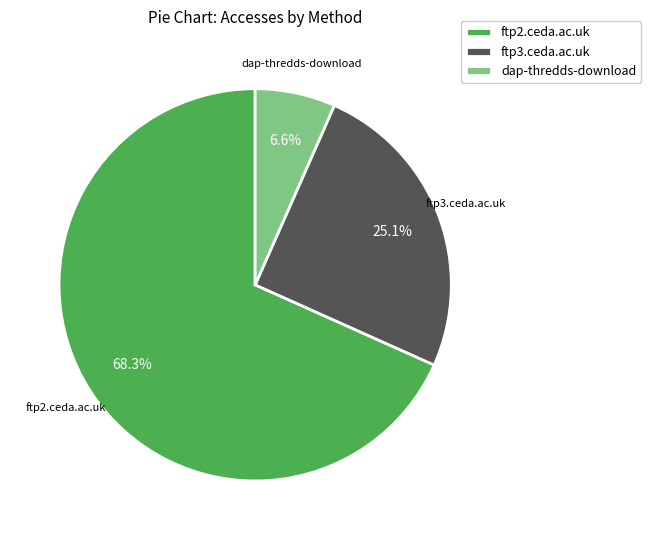

What percentage do dap-thredds-download and ftp2.ceda.ac.uk together represent?

74.9%